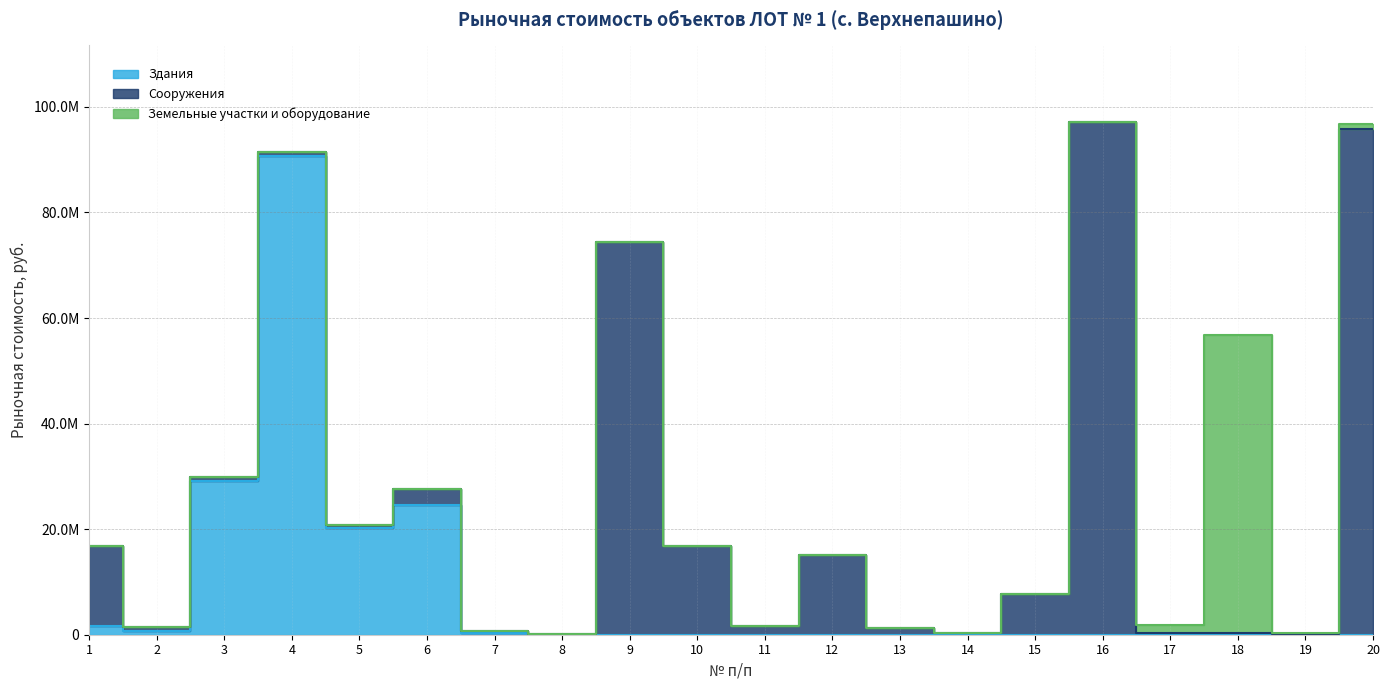

Where is the first local minimum for Земельные участки и оборудование?

19